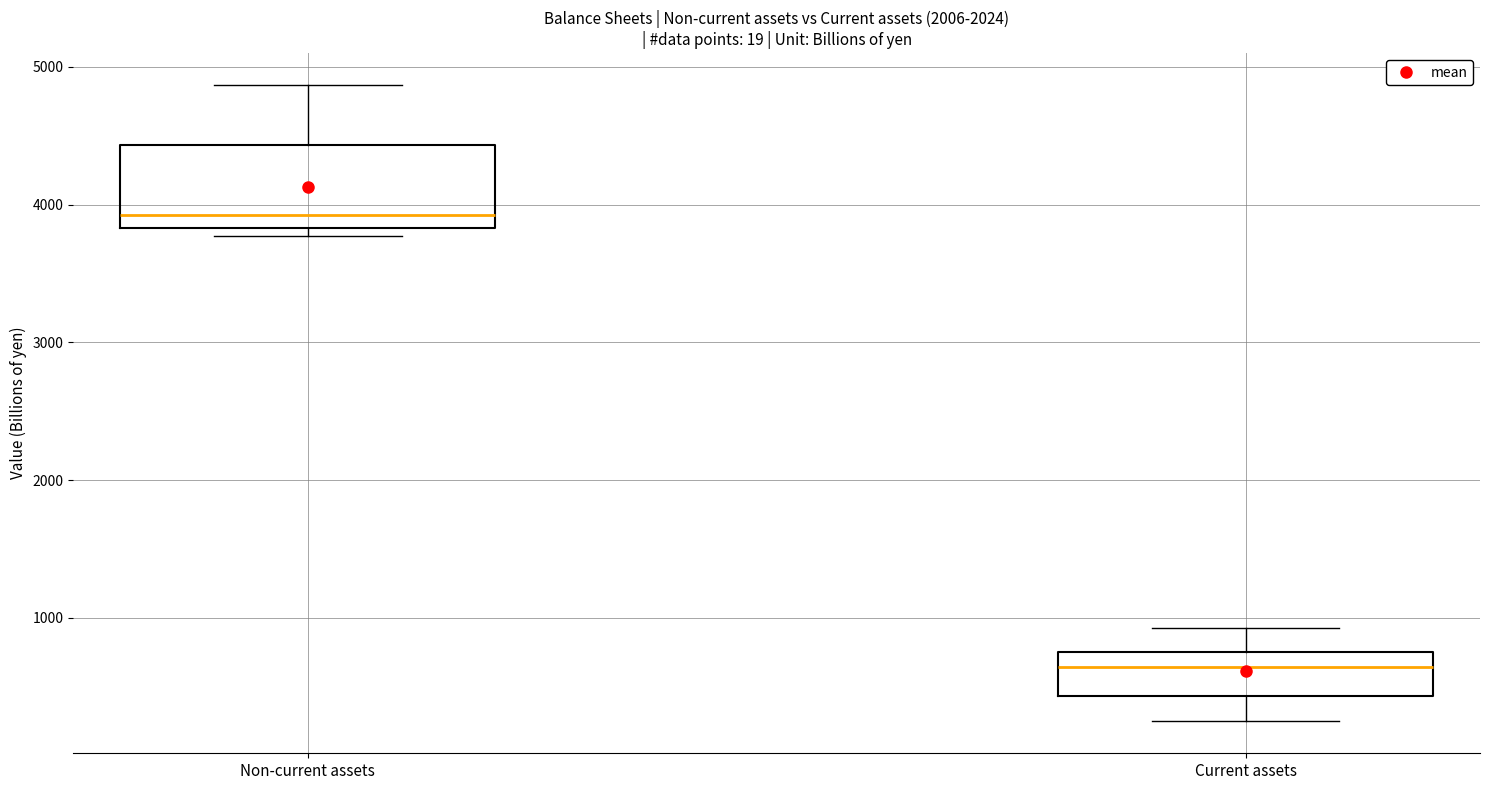

Reading left to right, read every box against the y-axis: the position of its median line, the range the box covers, and the ends of its whiskers. The values are not printed on the chart, so give them approximately, as read against the axis.

Non-current assets: median 3900, box 3800 to 4400, whiskers 3800 (just below the box's lower edge) to 4900
Current assets: median 600, box 400 to 800, whiskers 200 to 900